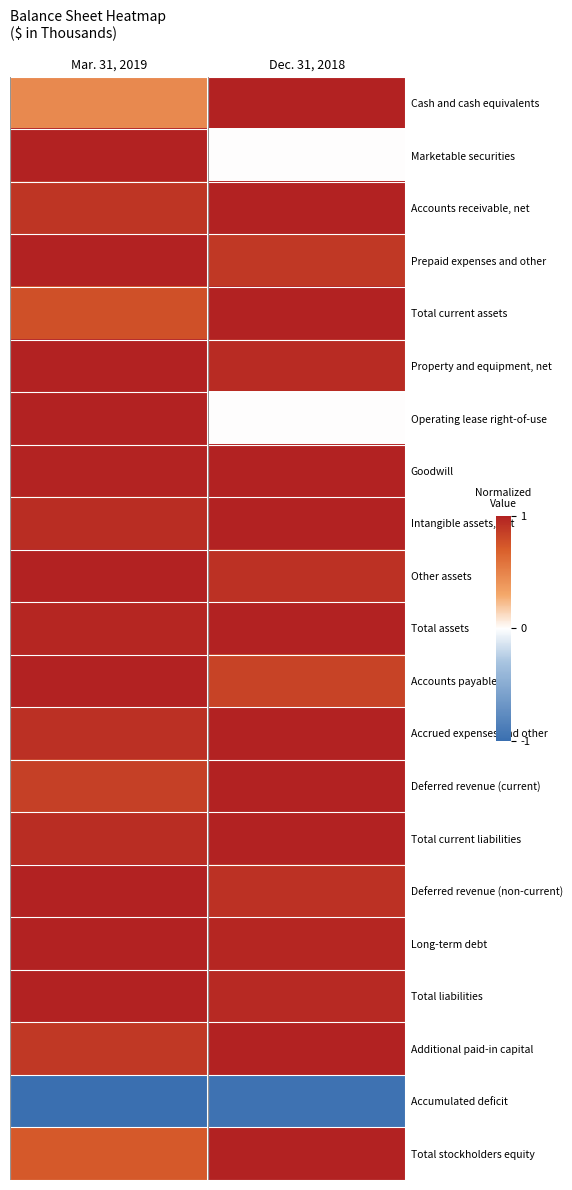

Which has a higher value, Dec. 31, 2018 or Mar. 31, 2019?

Dec. 31, 2018